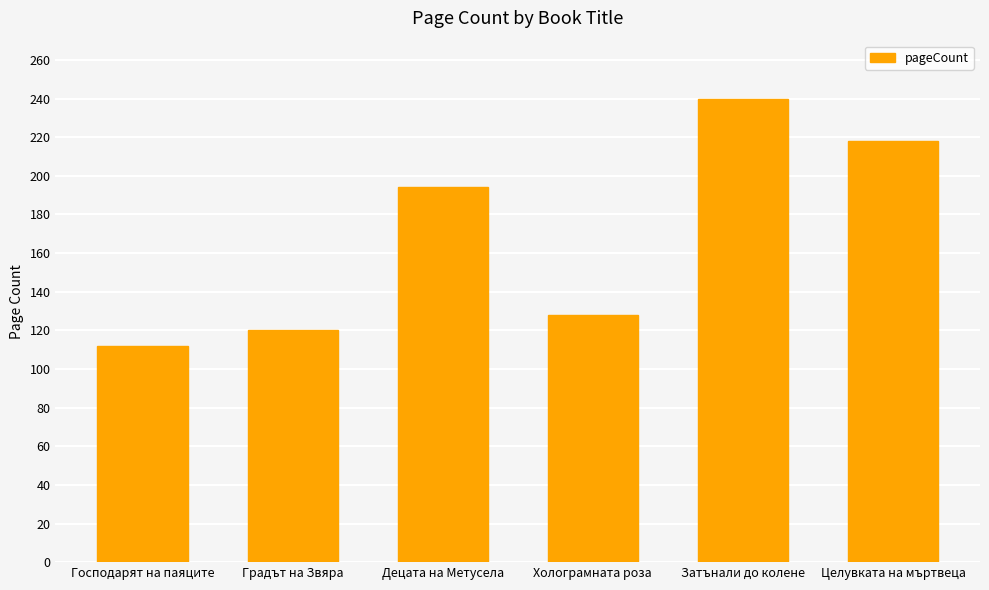

What is the minimum value shown in the chart?

112